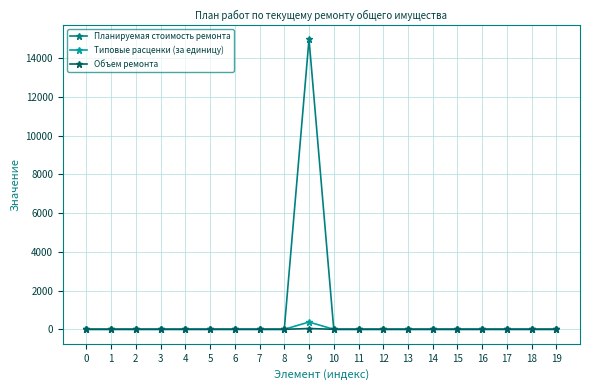

Which series has the largest total across all categories?

Планируемая стоимость ремонта